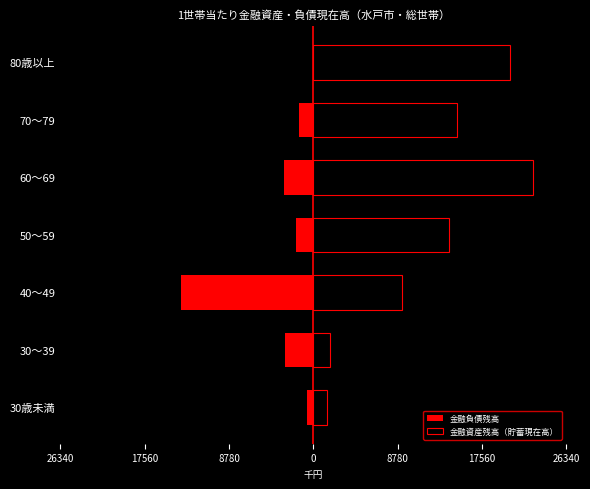

At 30～39, list the series in order from largest to smallest.

金融資産残高（貯蓄現在高）, 金融負債残高